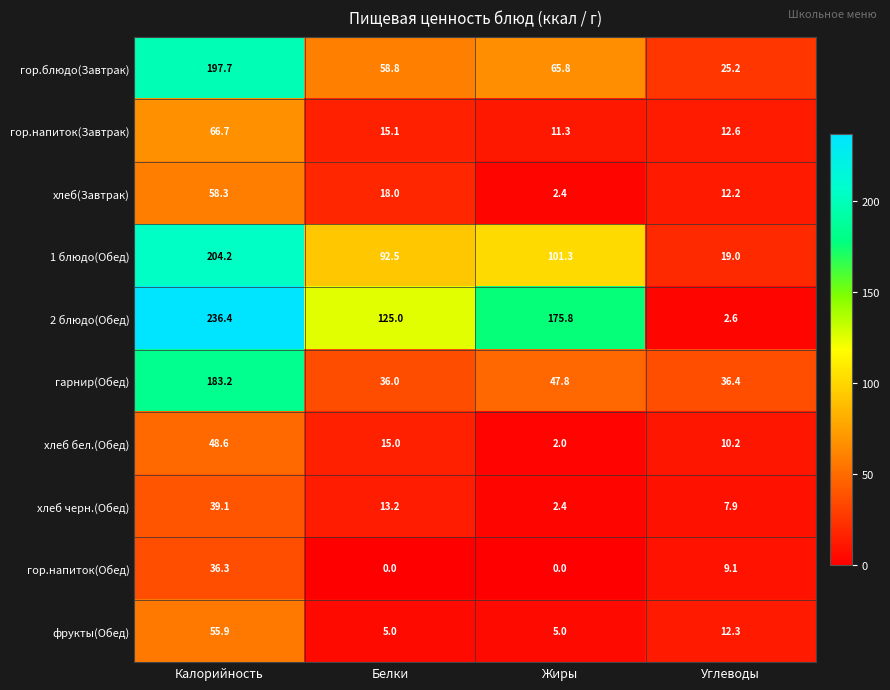

Which series has the largest total across all categories?

2 блюдо(Обед)